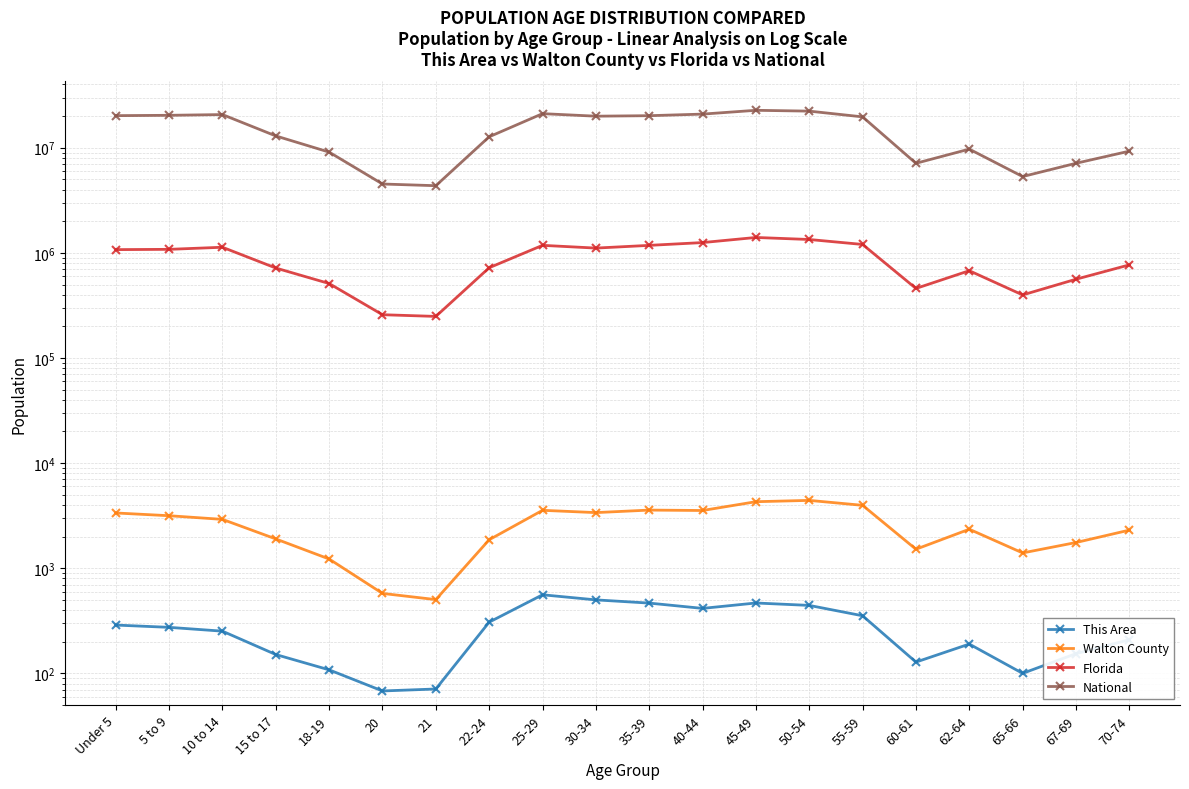

What is the greatest value displayed?

22708591